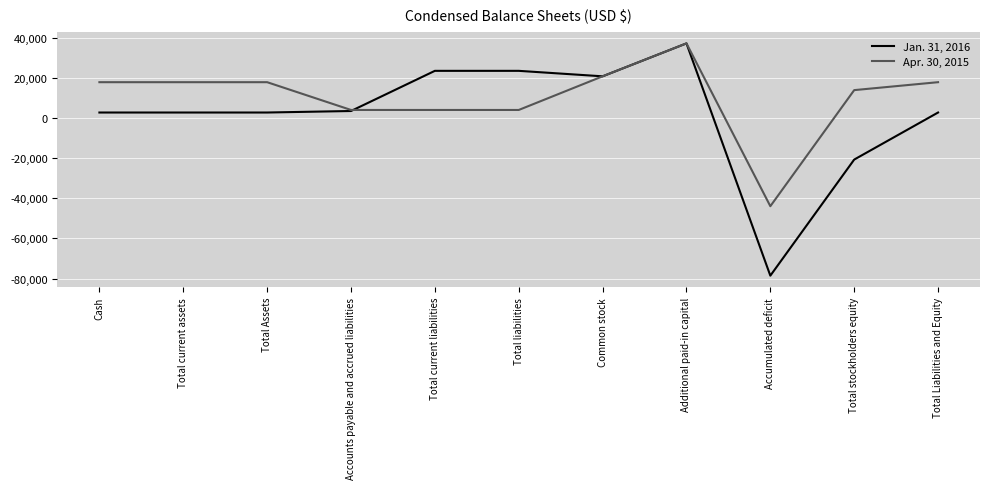

True or false: Jan. 31, 2016 has a value of -78550 at Accumulated deficit.

True